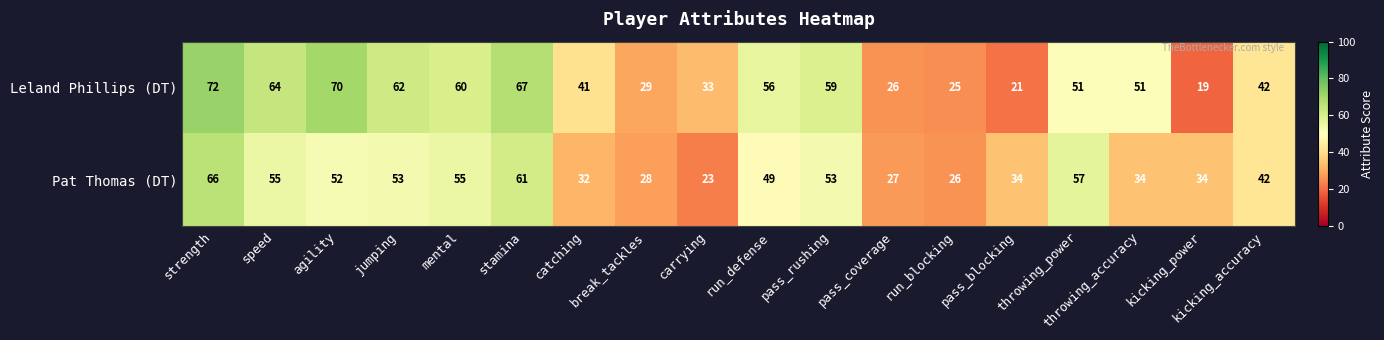

What is the spread (max minus min) of values at catching?

9